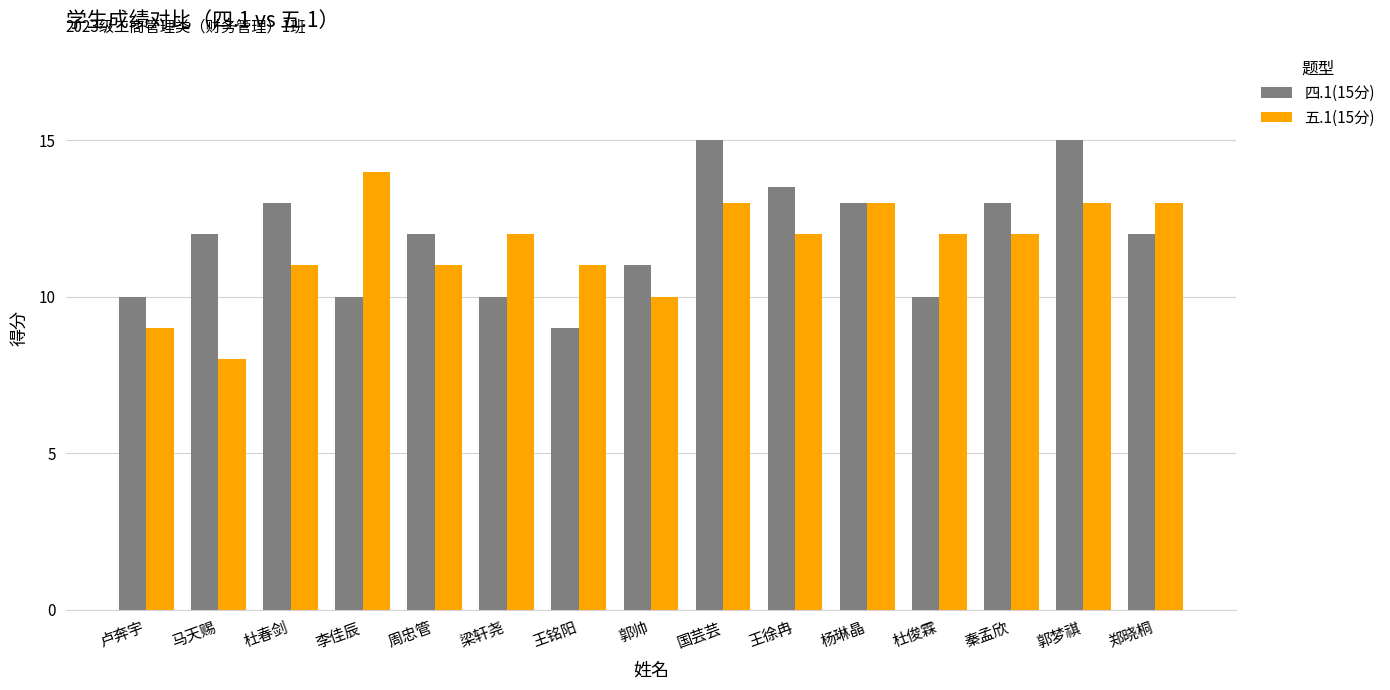

What is the difference between the maximum and minimum values in the 五.1(15分) series?

6.0